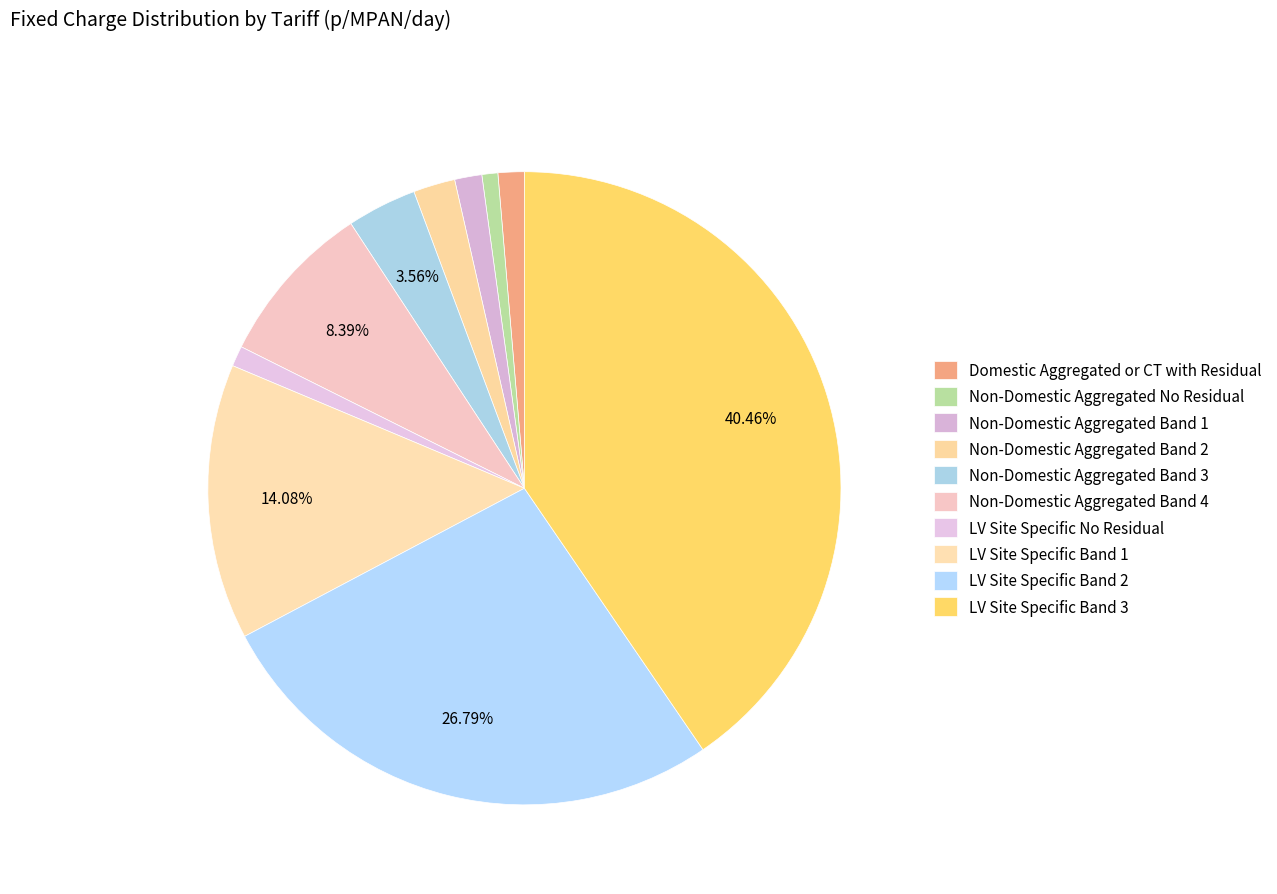

How many segments does this pie chart have?

10